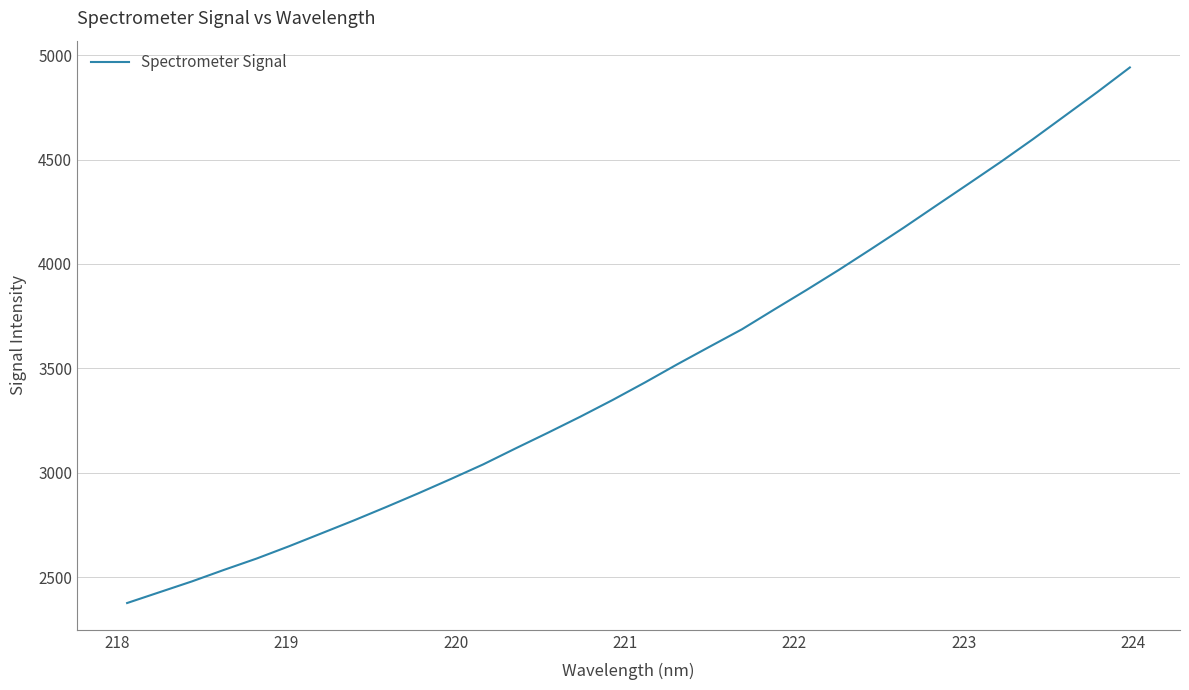

What is the difference between the maximum and minimum values?

2565.1